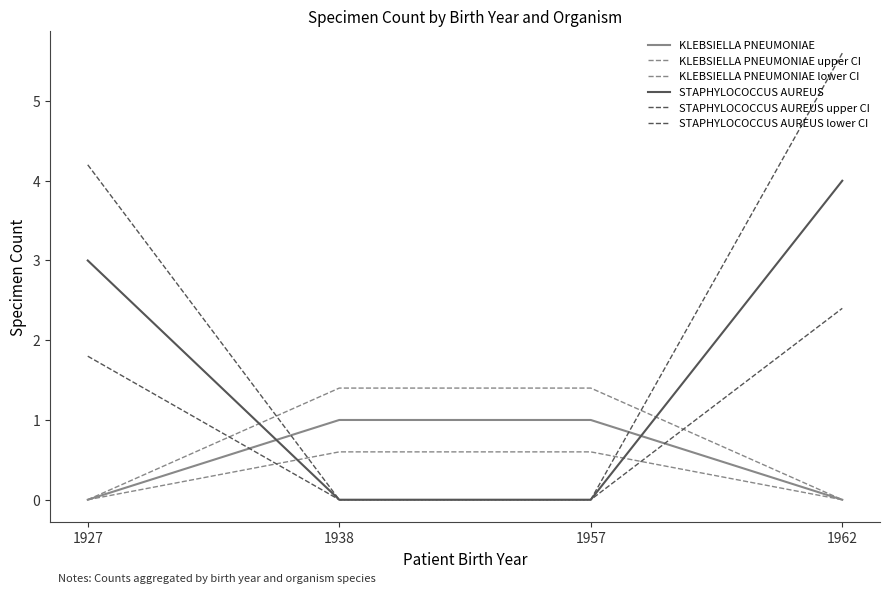

The STAPHYLOCOCCUS AUREUS lower CI series shows 1.1 at 1938. True or false?

False